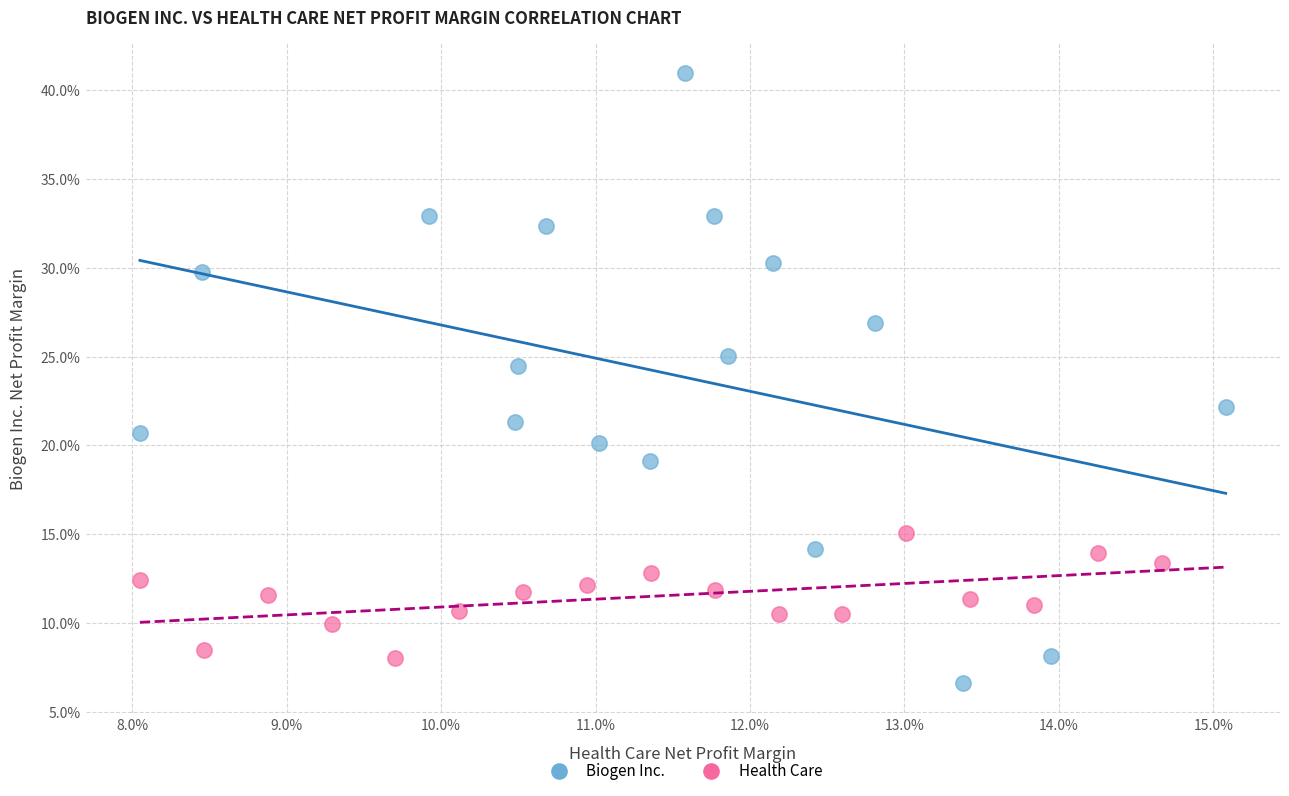

Which series reaches the maximum Y coordinate?

Biogen Inc.